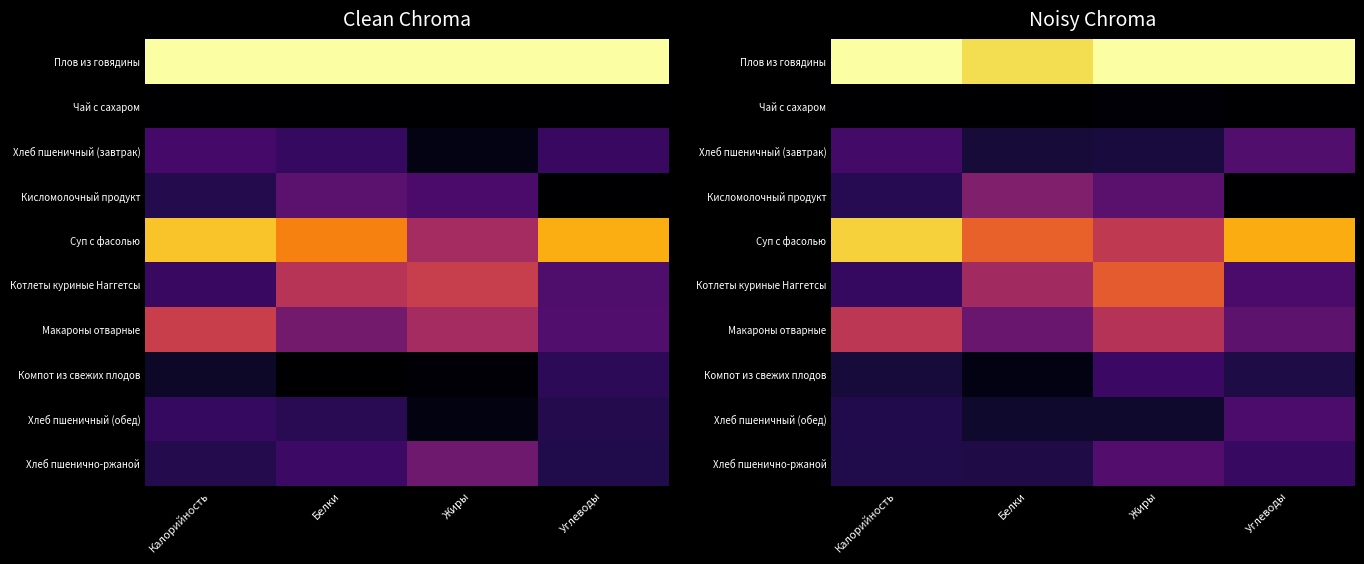

Which series has the largest total across all categories?

Плов из говядины